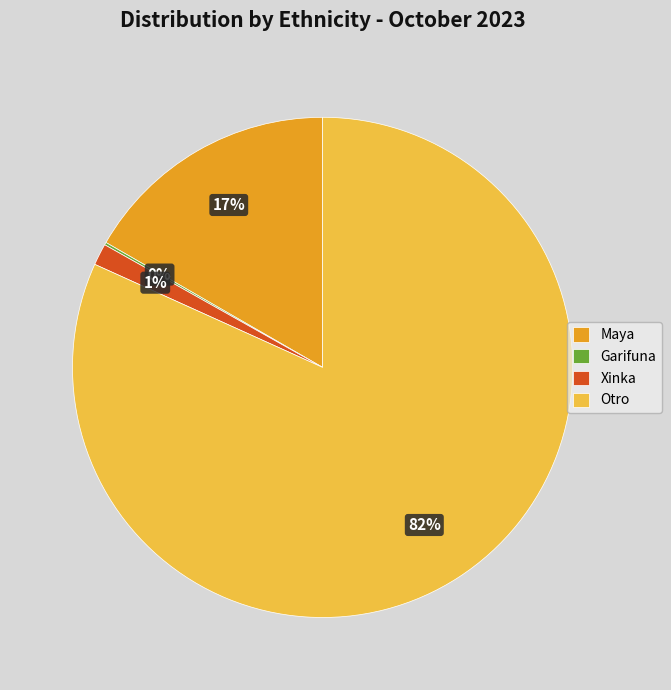

Is there any slice that represents more than half of the pie?

Yes